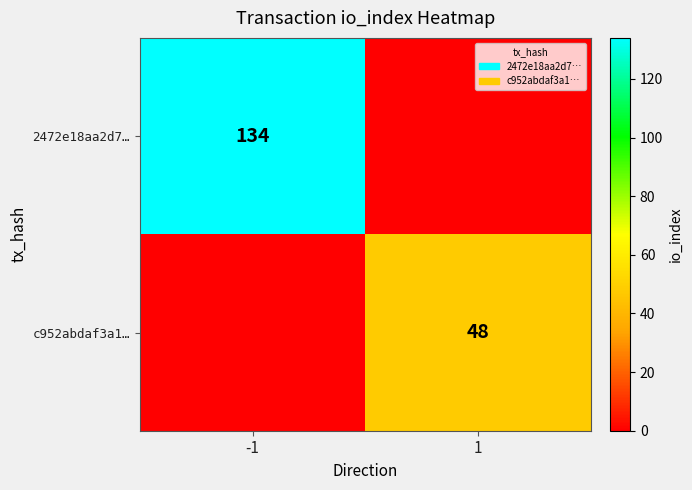

The c952abdaf3a1… series shows 16 at 1. True or false?

False